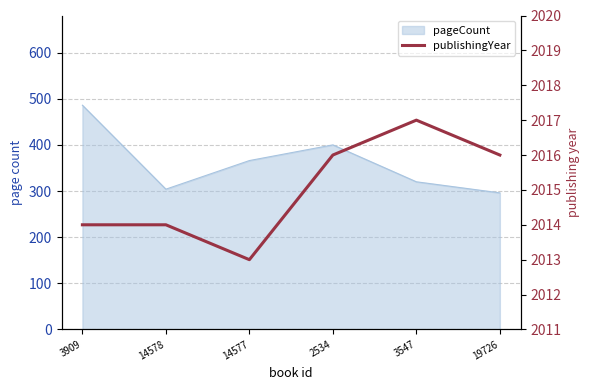

What is the maximum value shown in the chart?

2017